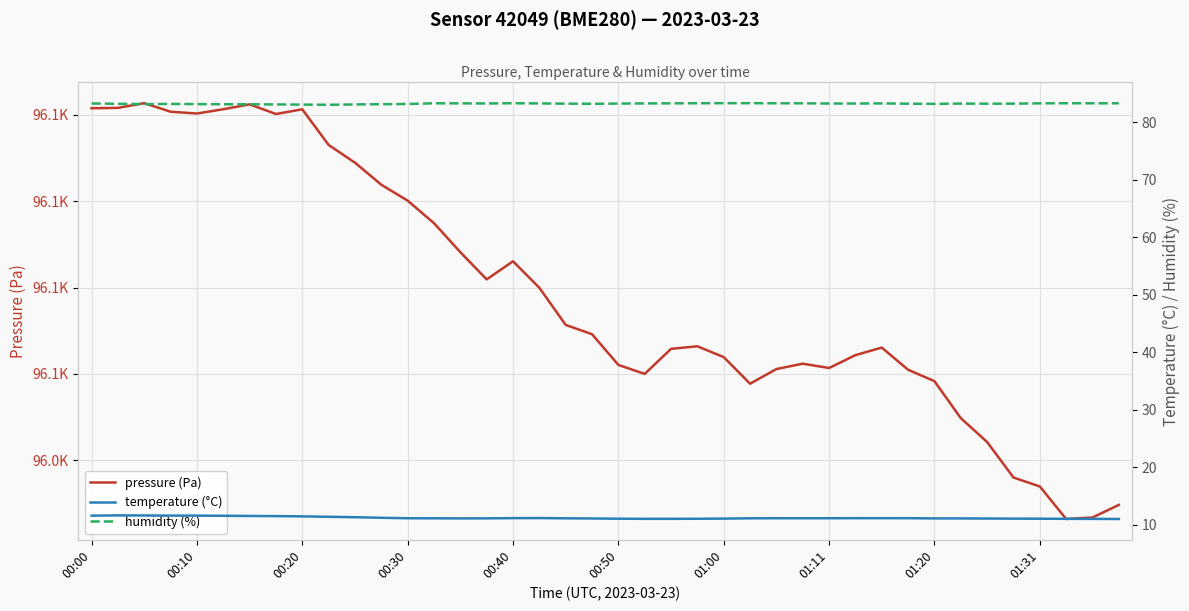

True or false: temperature (°C) and humidity (%) cross at least once.

False